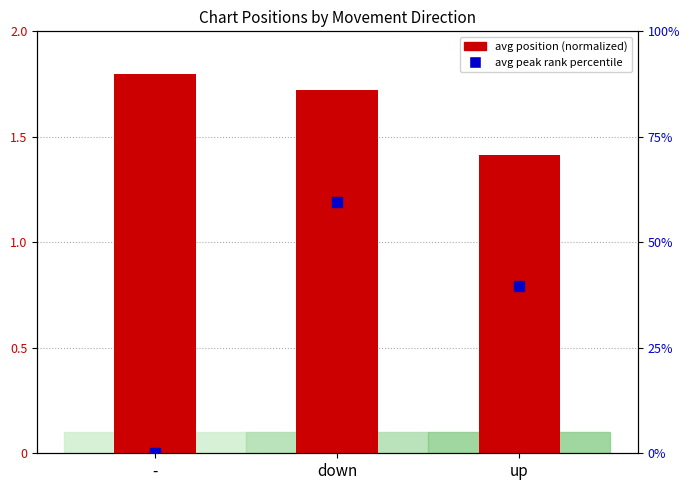

At which category is the sum across all series the highest?

down